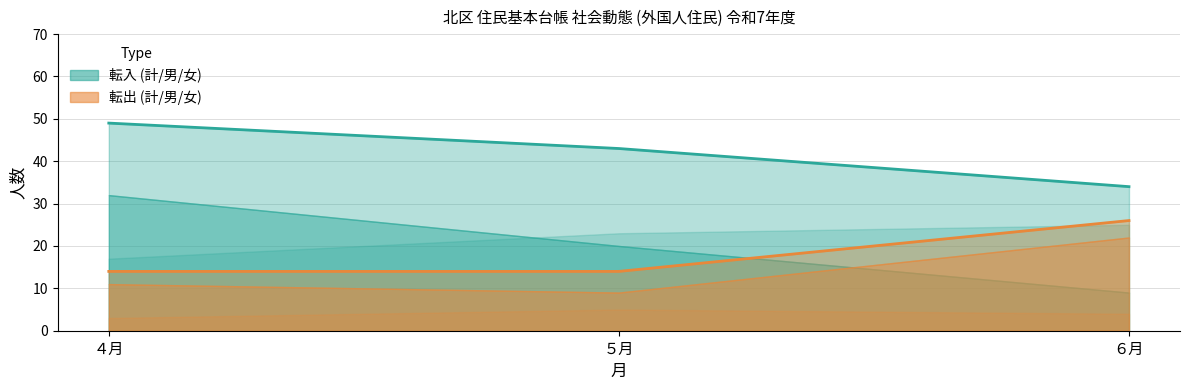

List the series in order of their peak value, lowest first.

転出_女, 転出_男, 転入_女, 転出_計, 転入_男, 転入_計